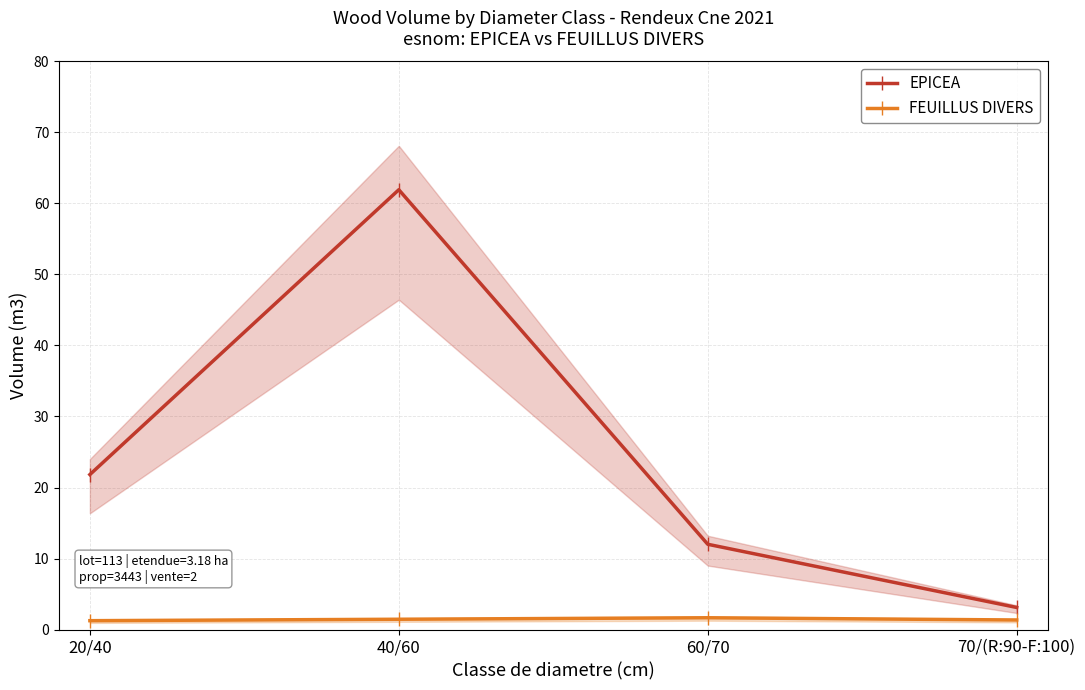

What is the sum of the EPICEA values at 60/70 and 40/60?

73.9